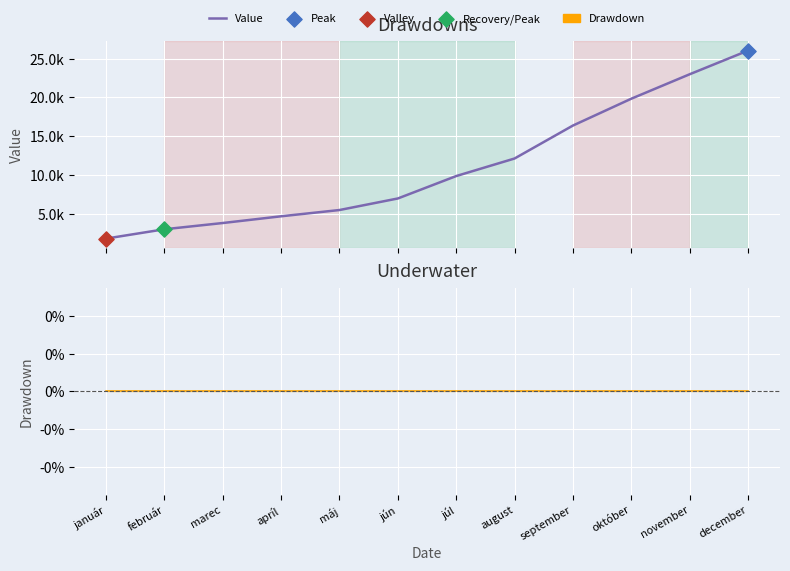

At which category is the sum across all series the highest?

december